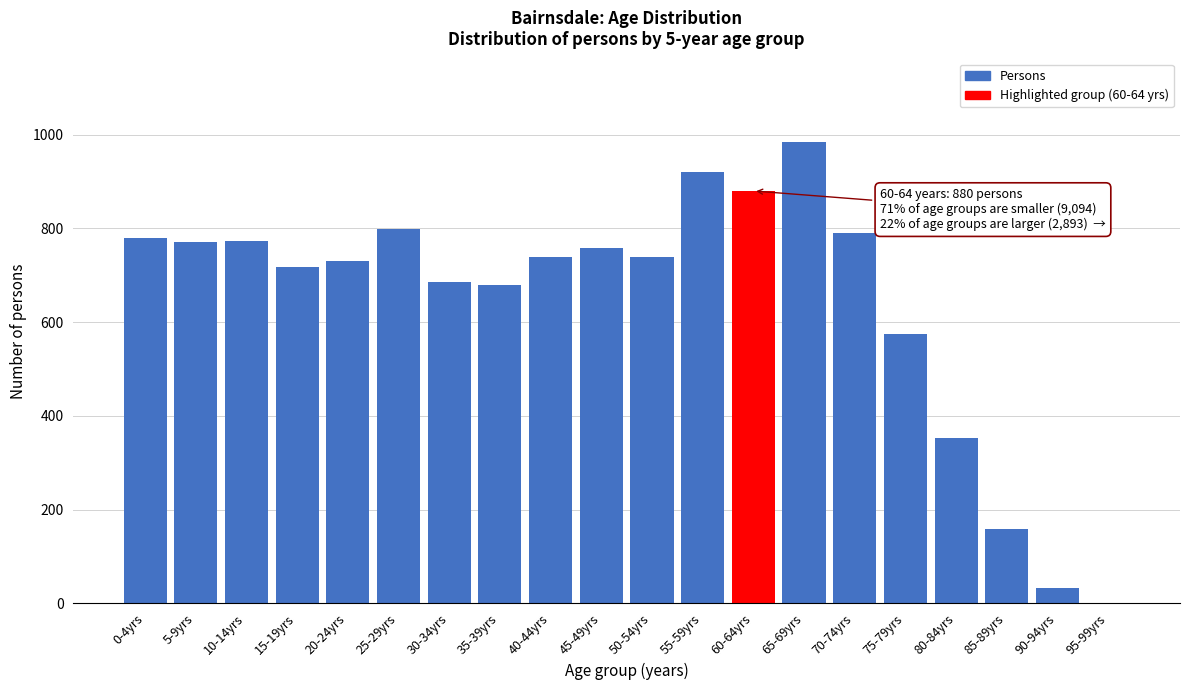

Which has a higher value, 80-84yrs or 30-34yrs?

30-34yrs